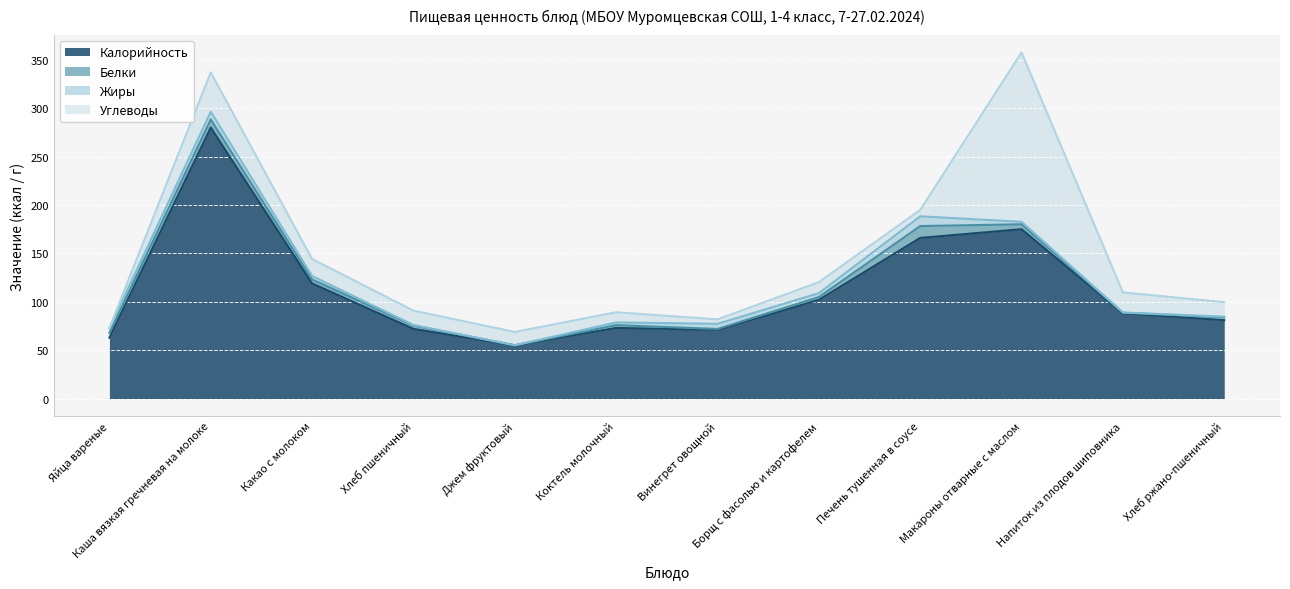

True or false: Углеводы and Белки cross at least once.

True